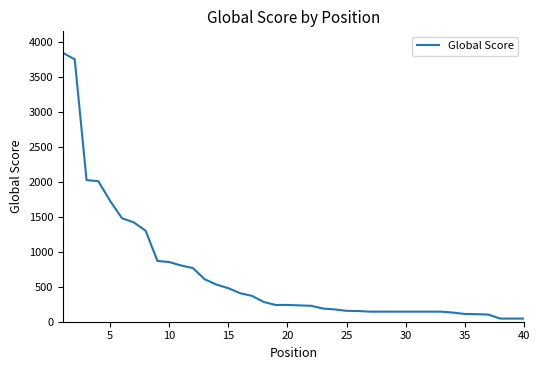

What is the maximum value shown in the chart?

3849